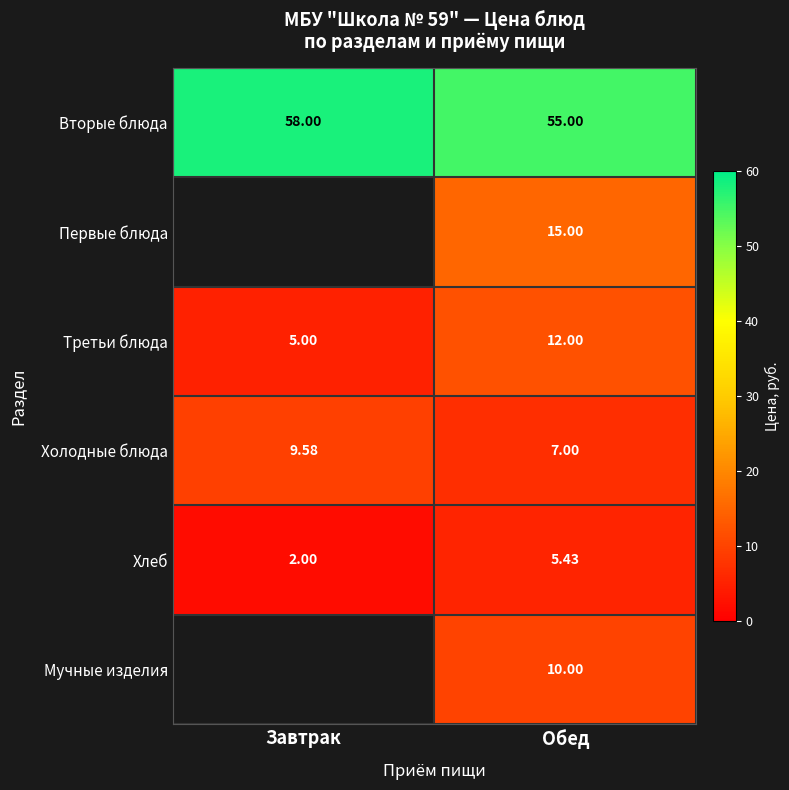

What is the highest value of the Вторые блюда series?

58.0